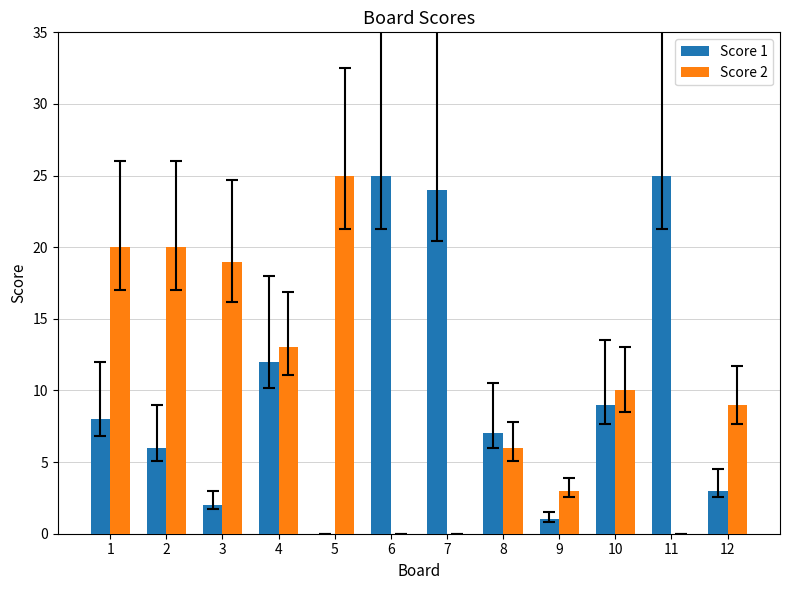

What is the maximum value shown in the chart?

25